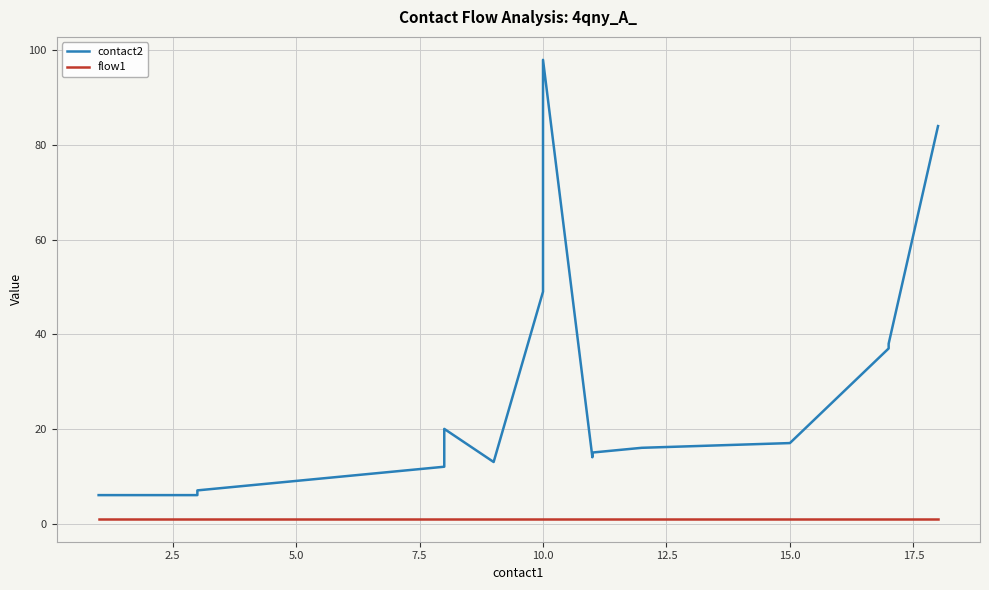

How many lines are shown in the chart?

2